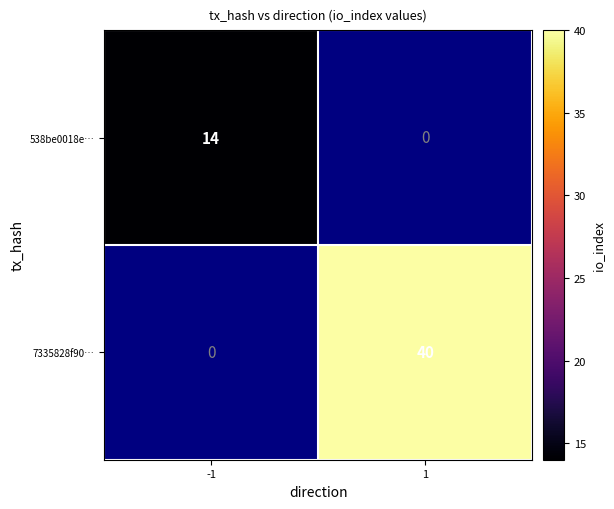

The 538be0018e… series shows 6 at -1. True or false?

False